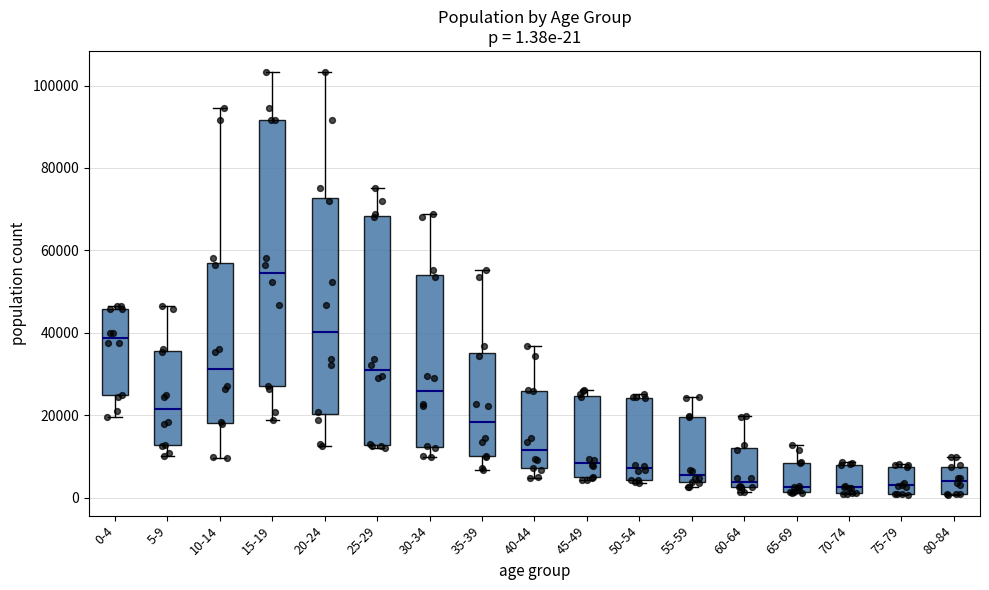

Comparing the boxes themselves (not the whiskers), which one is the tallest?

15-19